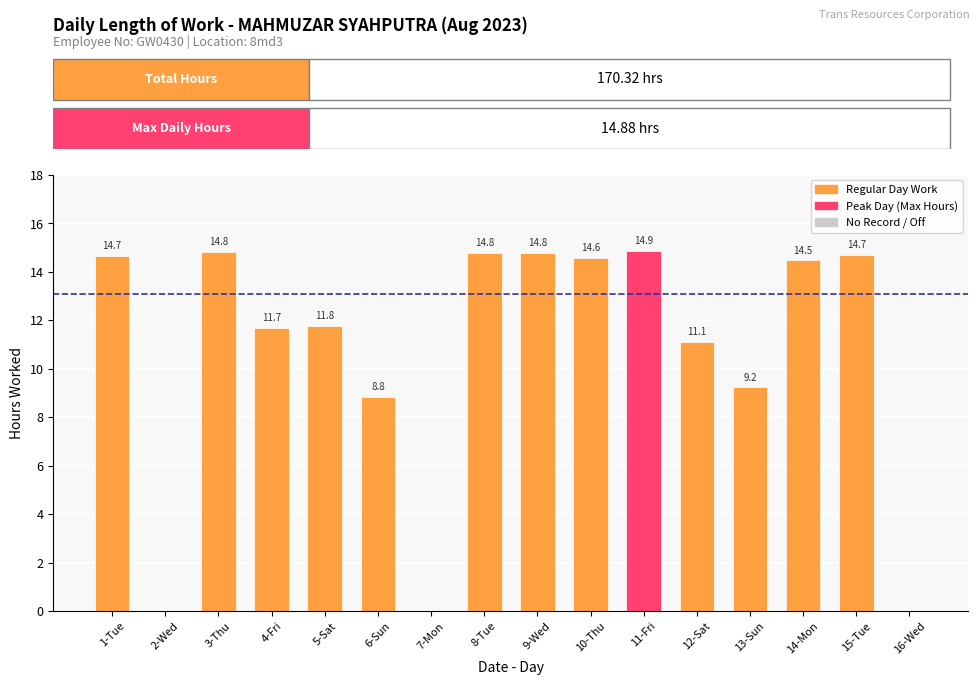

How many data points are above 14?

8